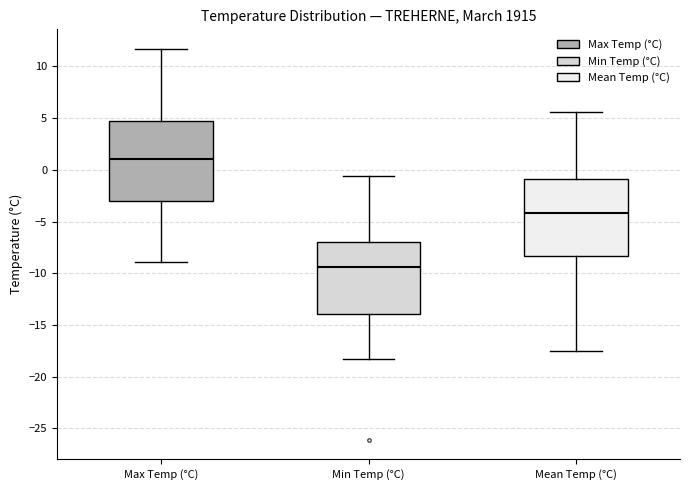

Reading left to right, read every box against the y-axis: the position of its median line, the range the box covers, and the ends of its whiskers. The values are not printed on the chart, so give them approximately, as read against the axis.

Max Temp (°C): median 1.0, box -3.0 to 4.5, whiskers -9.0 to 11.5
Min Temp (°C): median -9.5, box -14.0 to -7.0, whiskers -18.5 to -0.5
Mean Temp (°C): median -4.0, box -8.5 to -1.0, whiskers -17.5 to 5.5